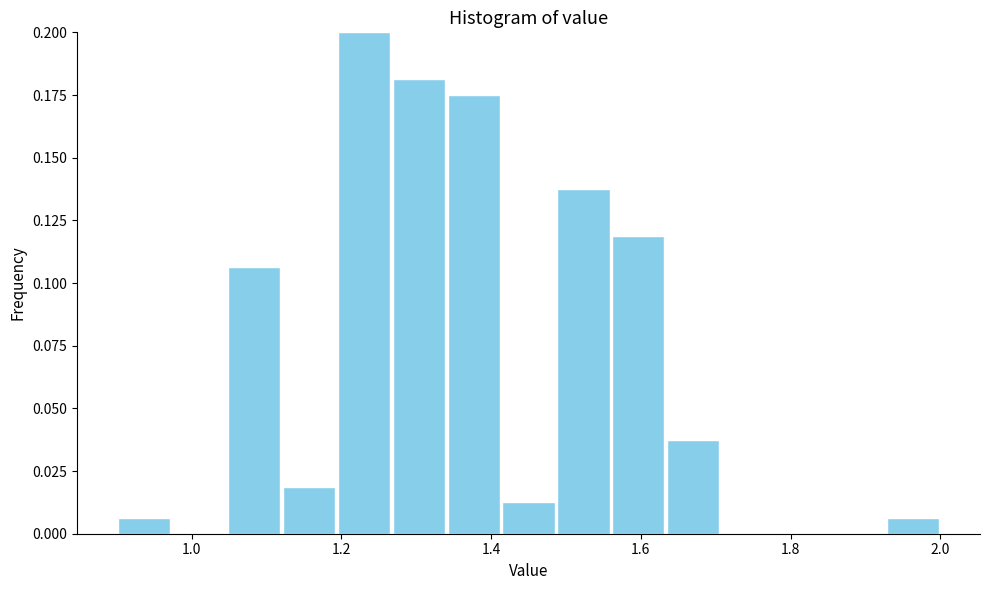

Around what value on the x-axis is the tallest bar? Give the approximate position of its centre, as read against the axis.

1.24